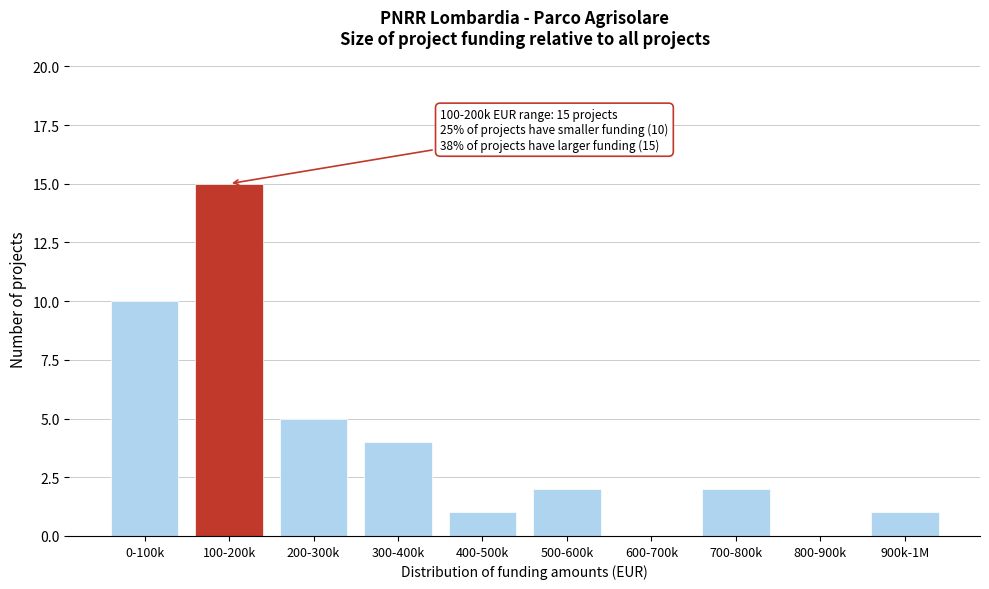

Reading left to right, transcribe all the data shown in this chart.

0-100k=10	100-200k=15	200-300k=5	300-400k=4	400-500k=1	500-600k=2	600-700k=0	700-800k=2	800-900k=0	900k-1M=1